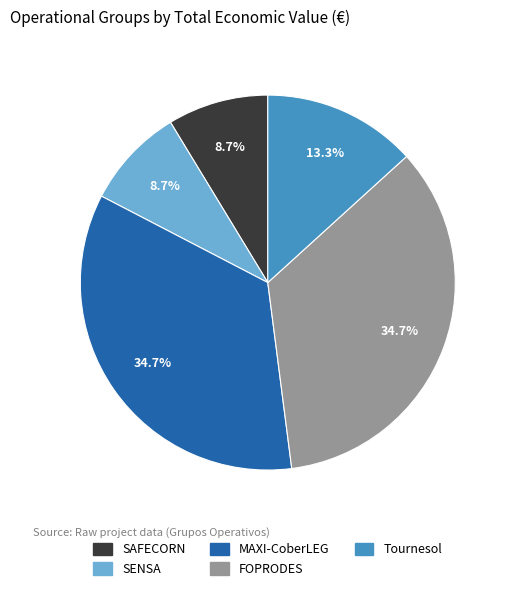

Does SENSA represent more than half of the total?

No